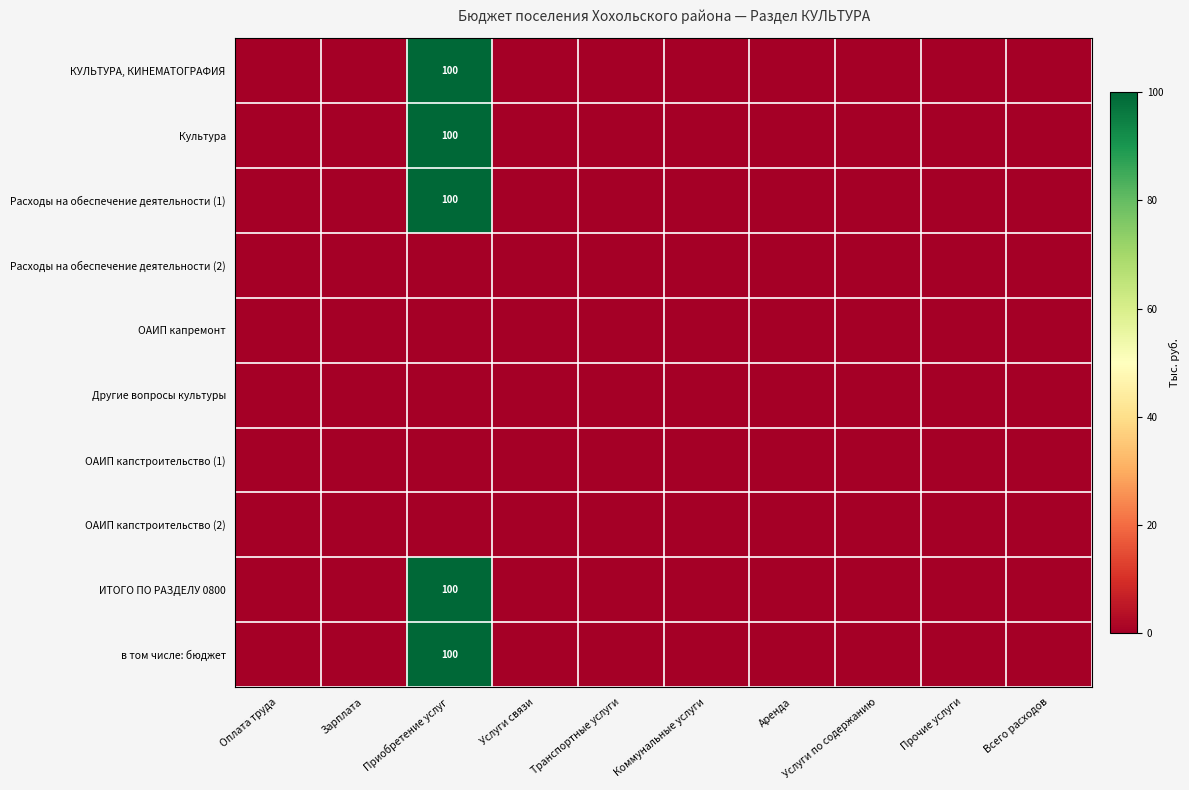

True or false: Другие вопросы культуры has a value of 0 at Аренда.

True